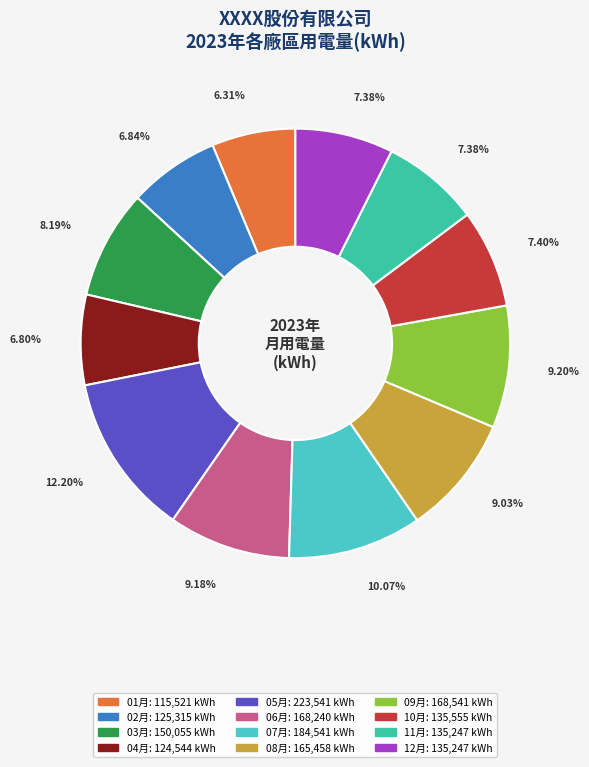

What is the largest slice in the pie chart?

05月